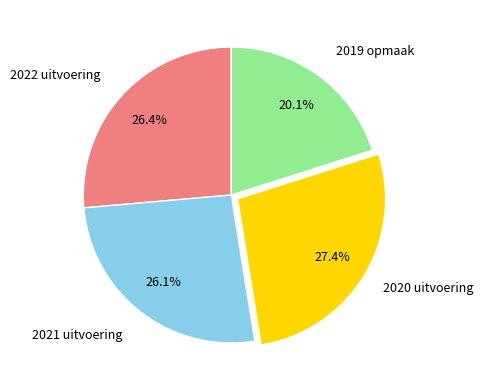

Is there any slice that represents more than half of the pie?

No